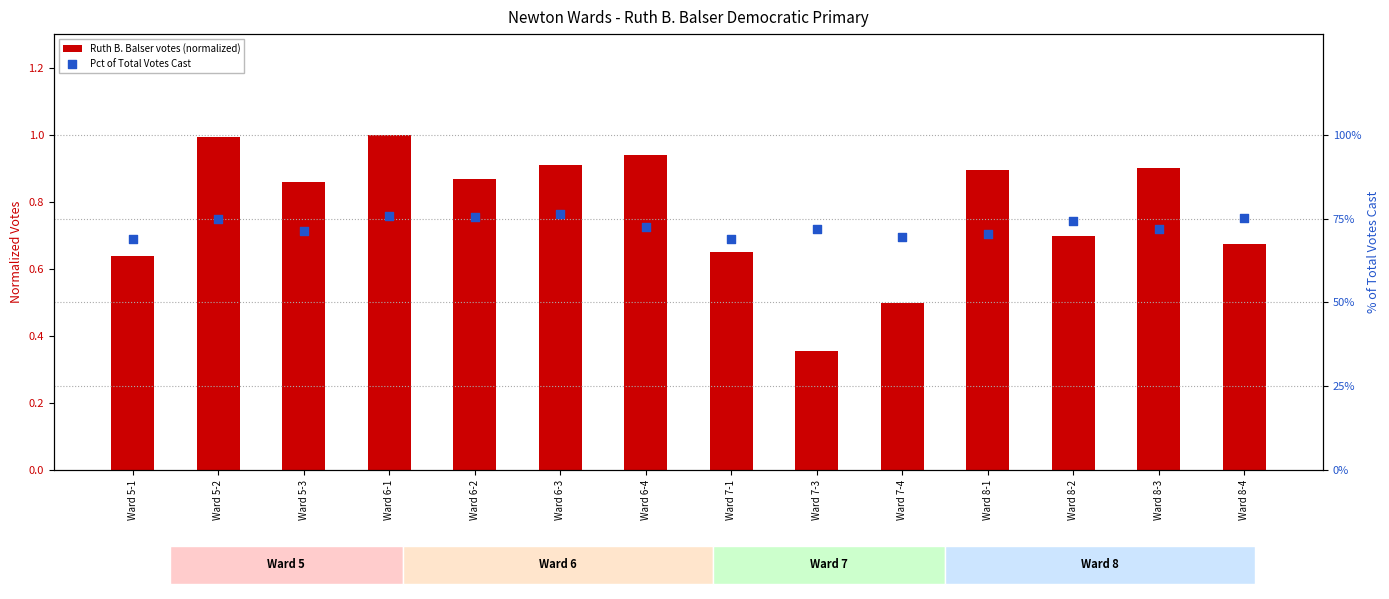

At which category is the sum across all series the highest?

Ward 6-3